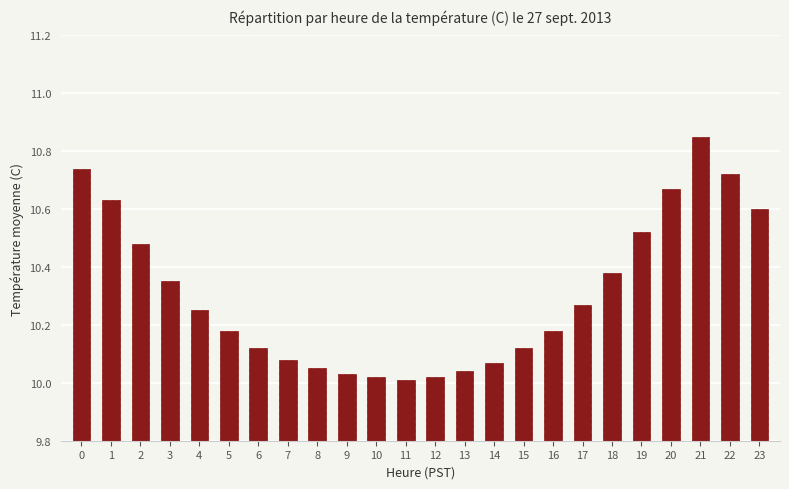

What is the sum of the values at 22 and 10?

20.7